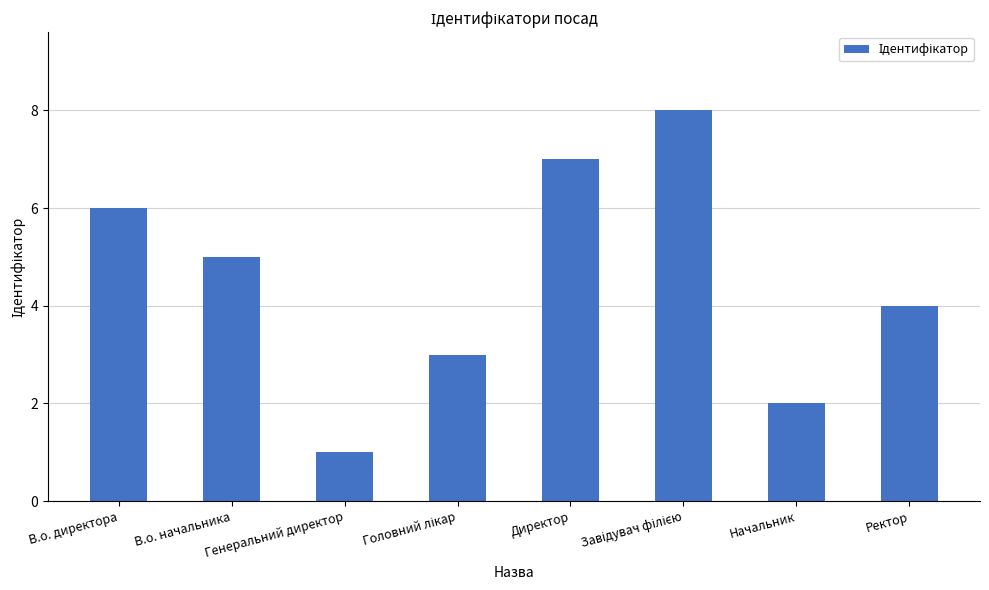

The chart shows a value of 2 at Генеральний директор. True or false?

False